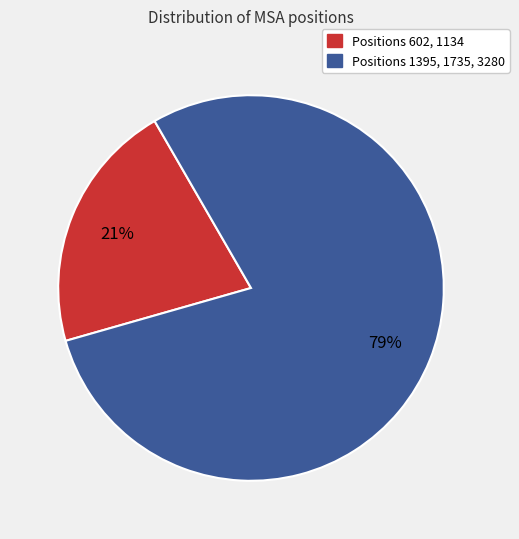

To the nearest percent, what is the difference between the largest and smallest slice percentages?

58%